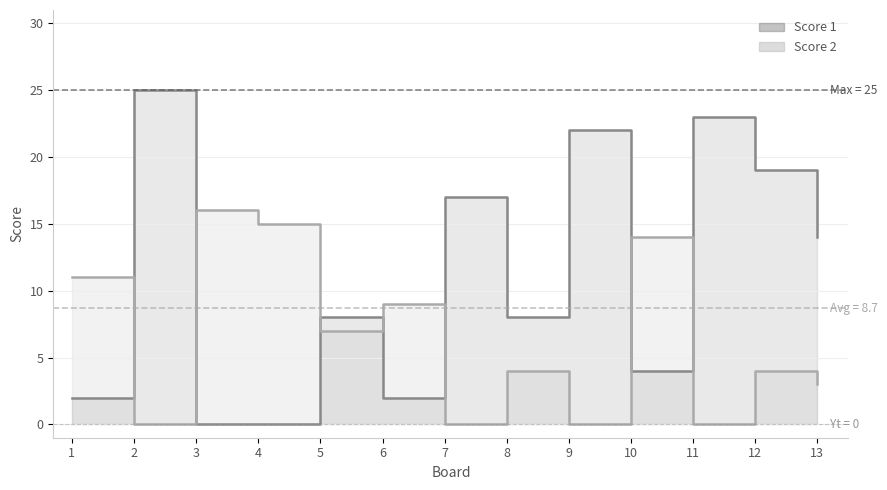

What is the approximate value of Score 2 at 1, to the nearest 5?

10